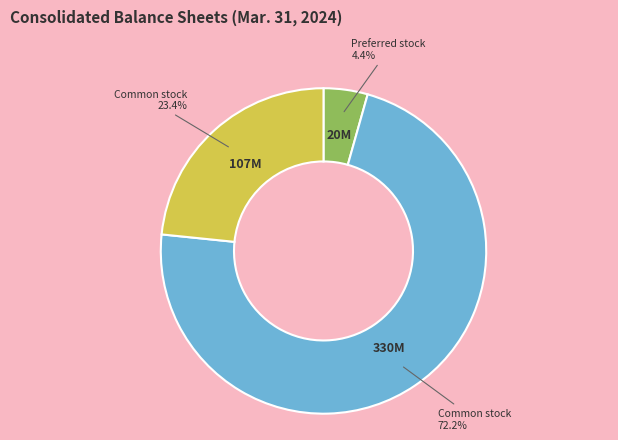

Is there a majority slice in this chart?

Yes